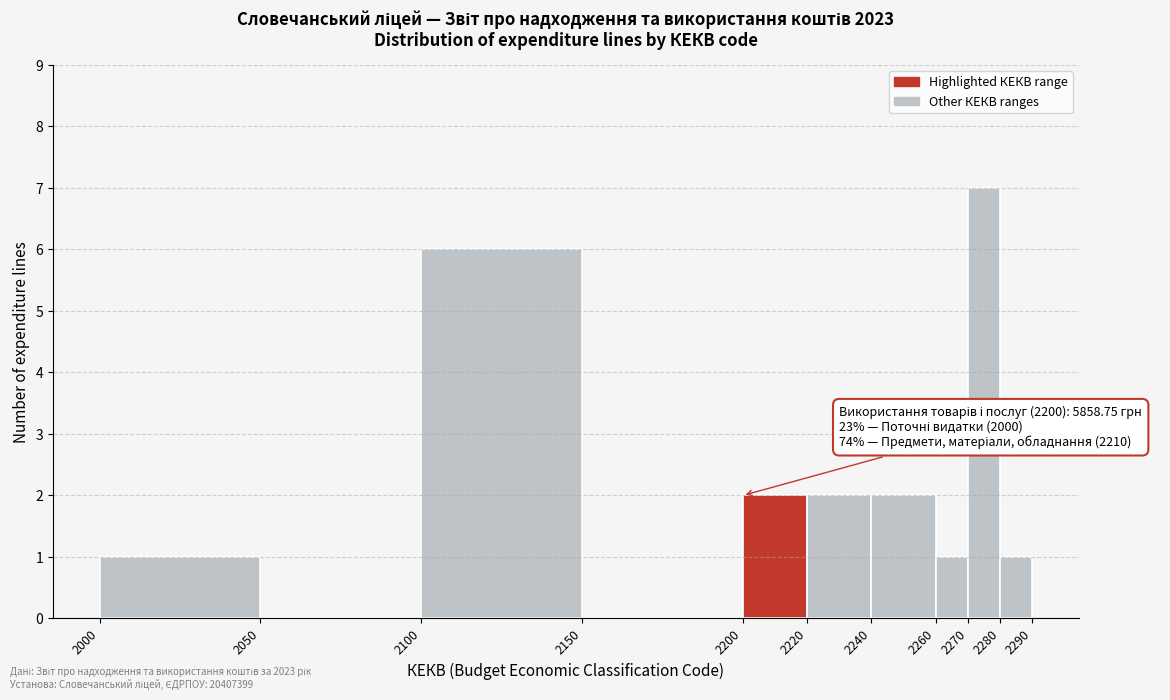

Over which range of the x-axis is the bar tallest?

2270 to 2280